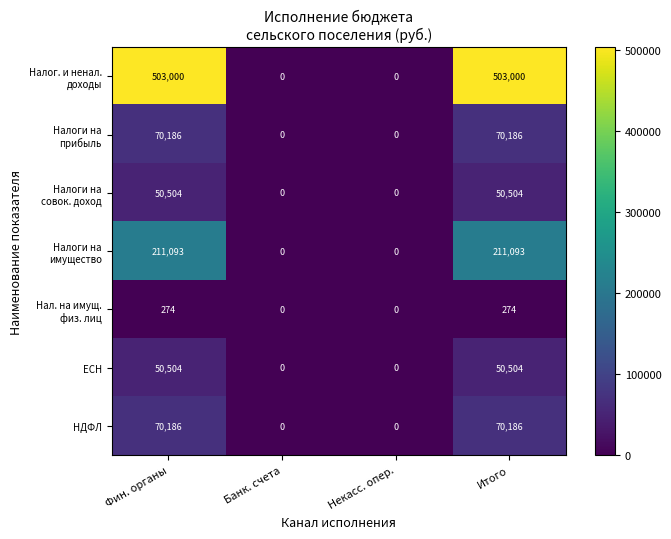

Is it true that НДФЛ equals -40922 at Некасс. опер.?

False